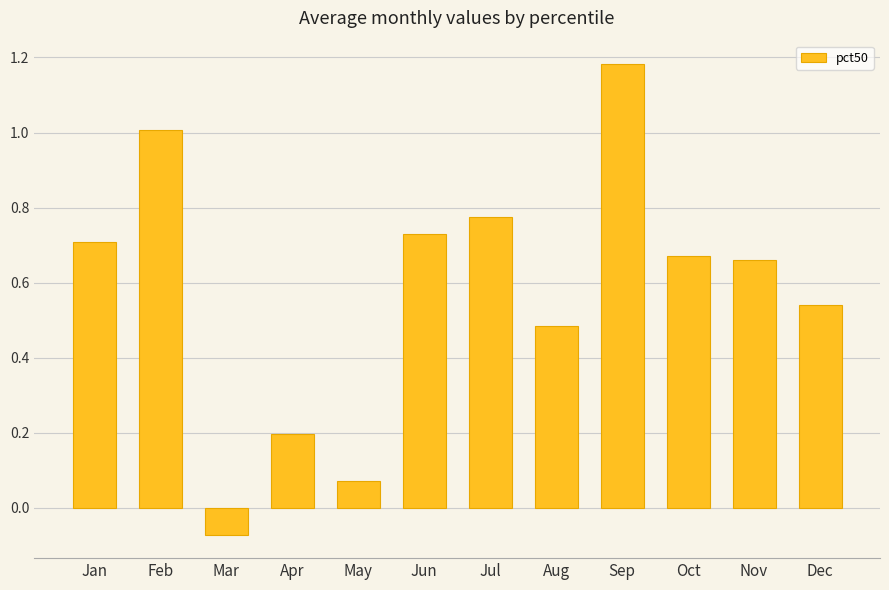

Which label corresponds to the smallest value in the chart?

Mar